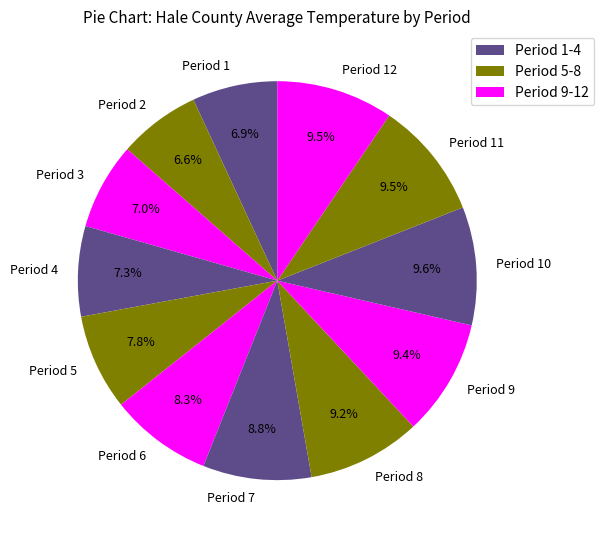

Combined, what portion of the pie is Period 5 and Period 4?

15.1%